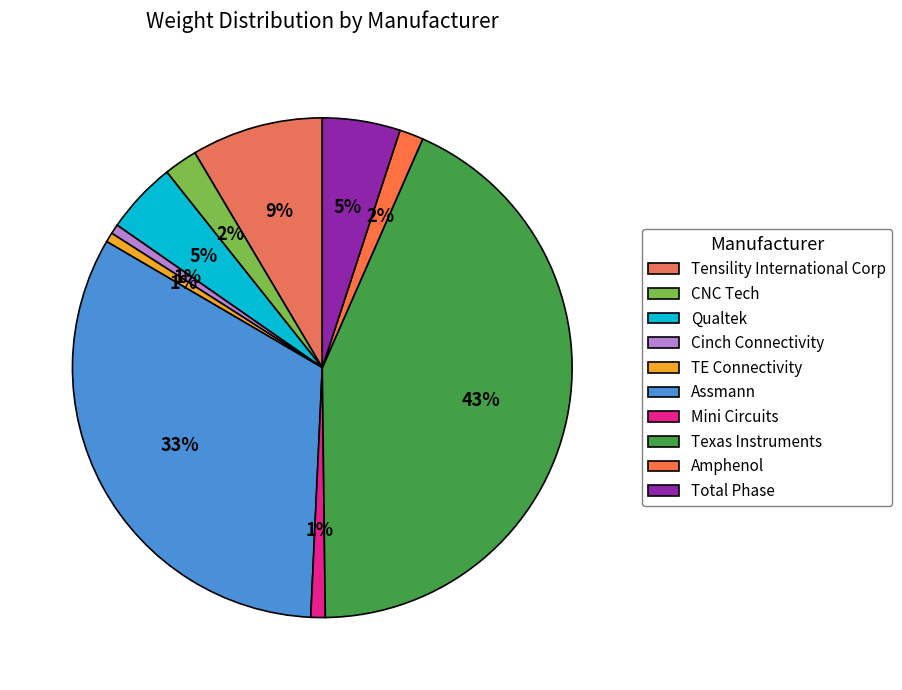

True or false: Mini Circuits accounts for 11% of the total.

False